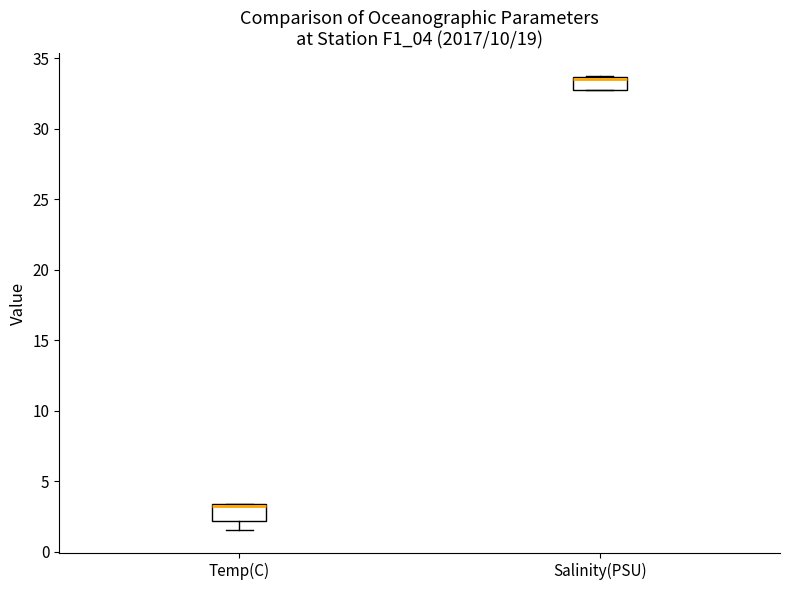

Which box has the highest median line?

Salinity(PSU)